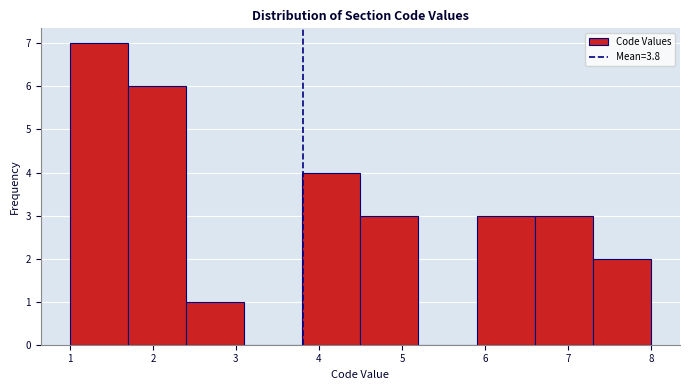

Reading left to right, list every bar in this chart as the range it spans on the x-axis followed by its height. The values are not printed on the chart, so give them approximately, as read against the axis.

1.0 to 1.7: 7
1.7 to 2.4: 6
2.4 to 3.1: 1
3.1 to 3.8: 0
3.8 to 4.5: 4
4.5 to 5.2: 3
5.2 to 5.9: 0
5.9 to 6.6: 3
6.6 to 7.3: 3
7.3 to 8.0: 2